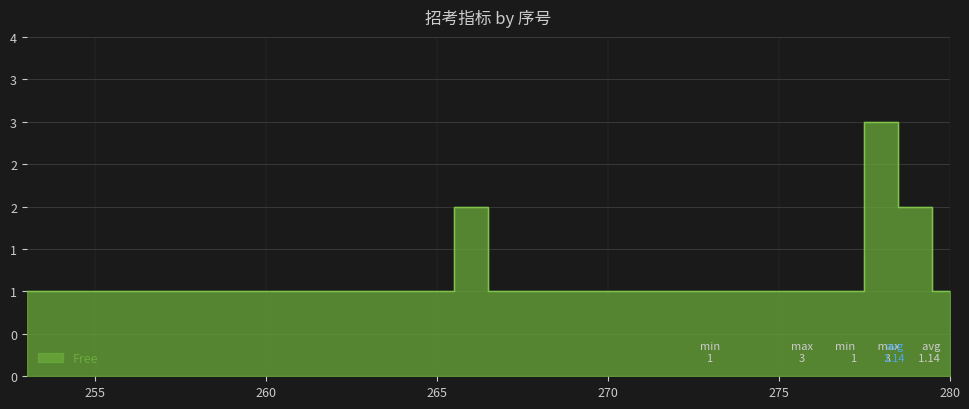

What is the sum of all values?

32